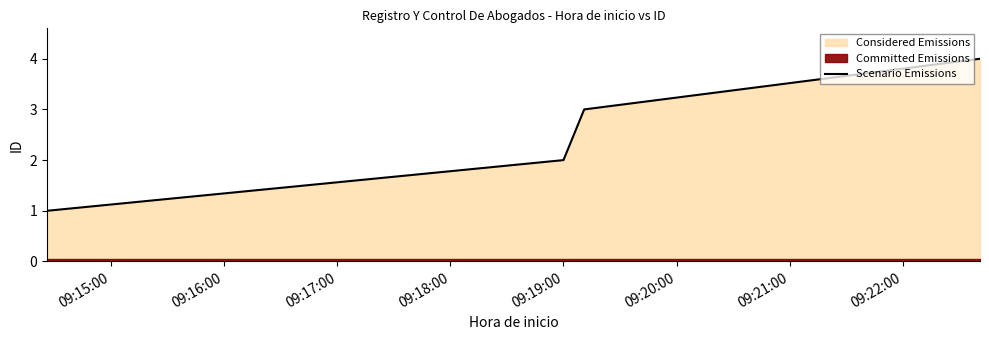

True or false: Scenario Emissions has more than 0 points higher than both neighbors.

False